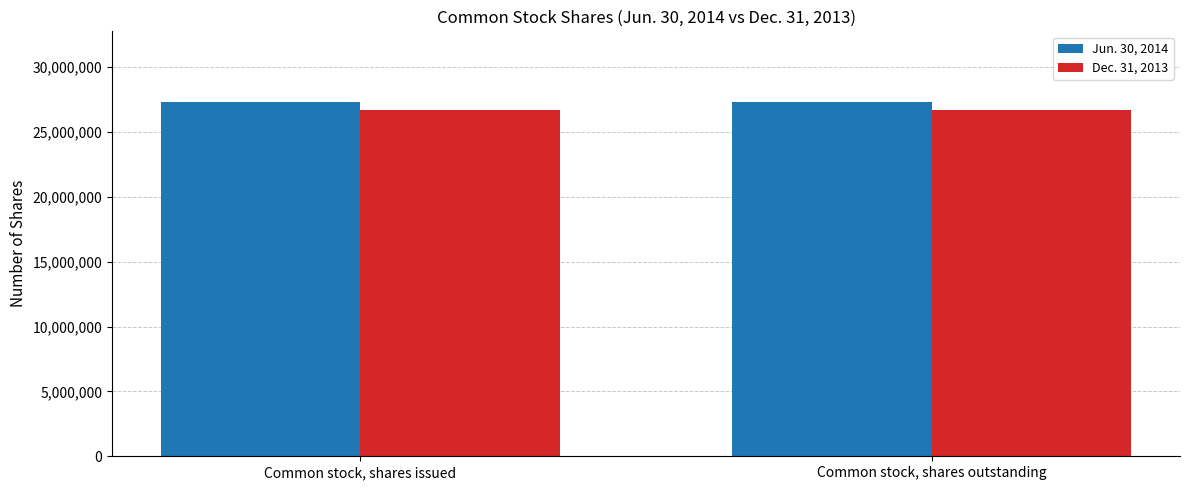

Does the chart contain any negative values?

No